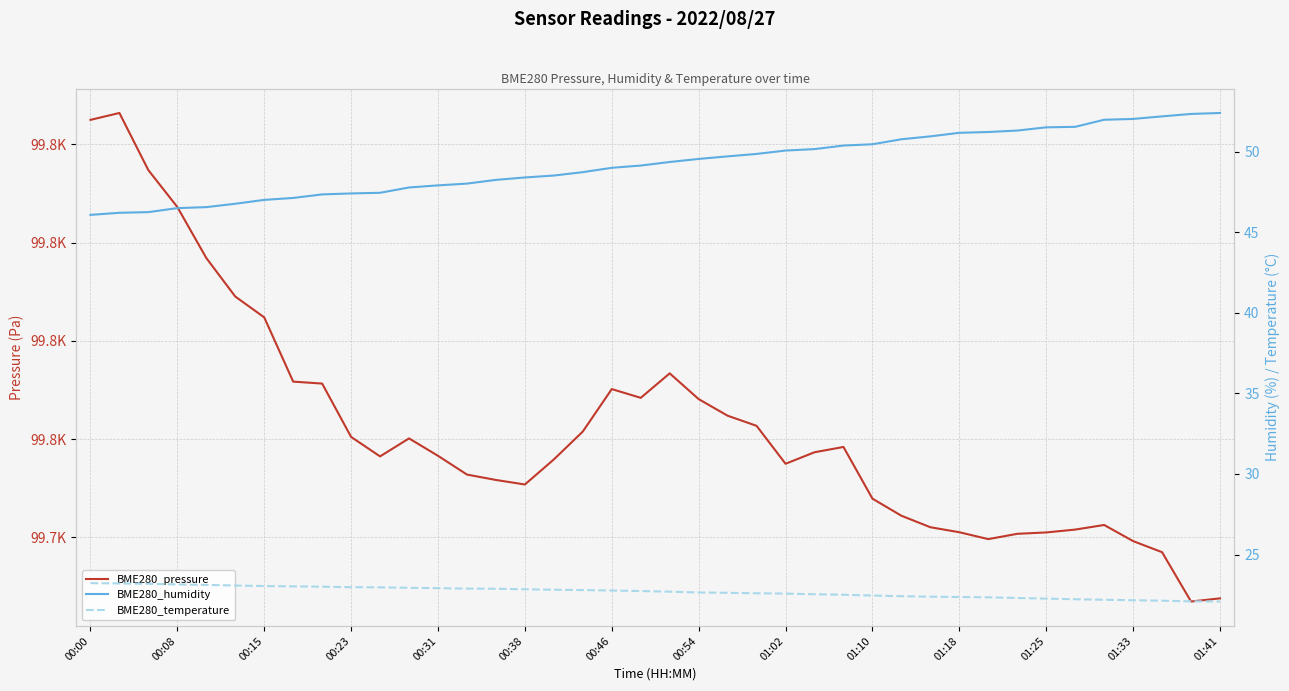

Between 00:08 and 30, which series saw the biggest shift?

BME280_pressure